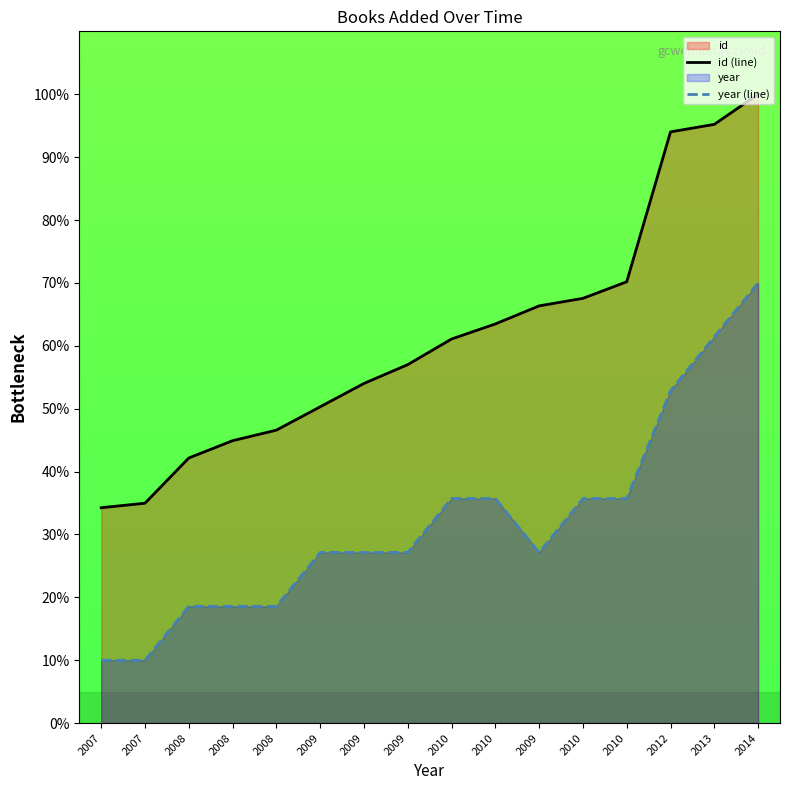

What is the difference between the maximum and minimum values in the id (line) series?

65.7